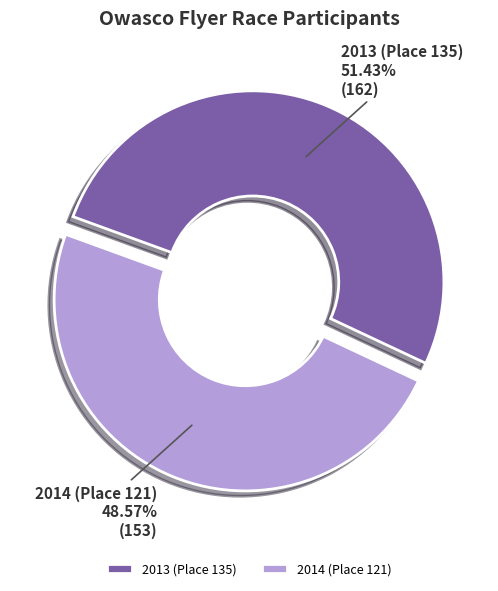

Is it true that 2014 (Place 121) is 58% of the pie?

False